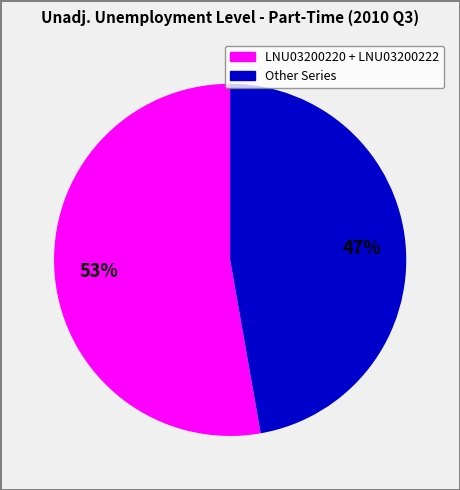

What percentage is the LNU03200220 + LNU03200222 slice, to the nearest percent?

53%